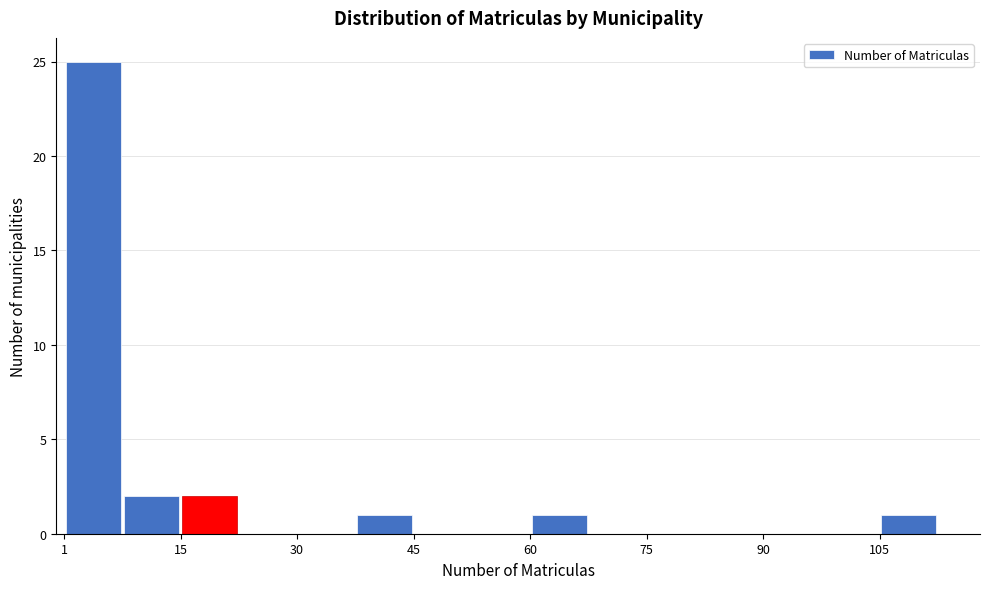

Around what value on the x-axis is the tallest bar? Give the approximate position of its centre, as read against the axis.

4